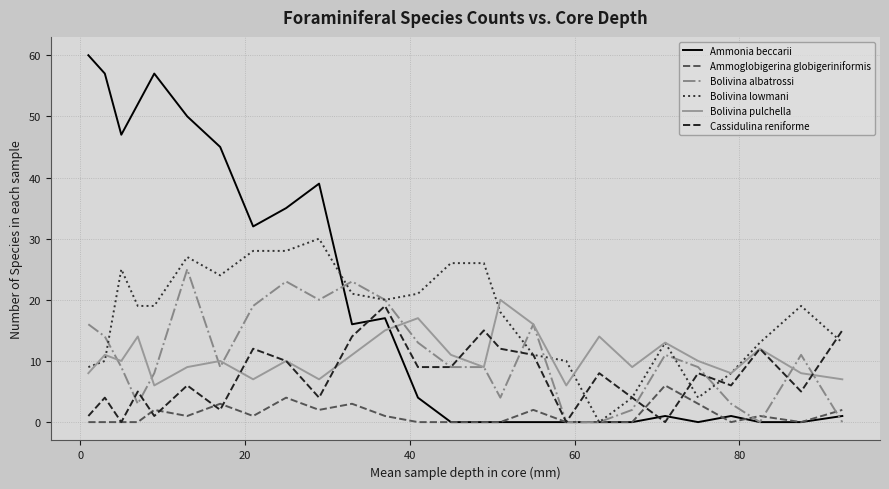

Count the number of data series in this chart.

6